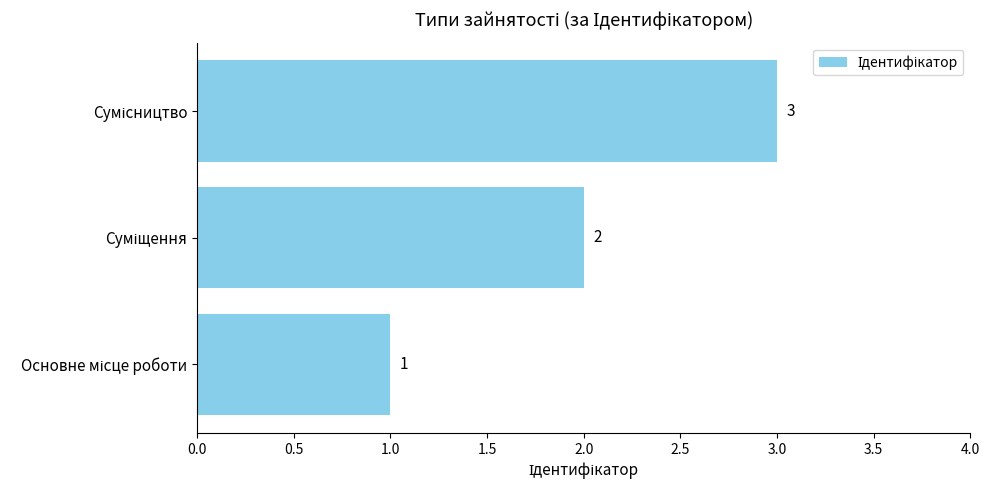

How many values are between 1 and 3?

3